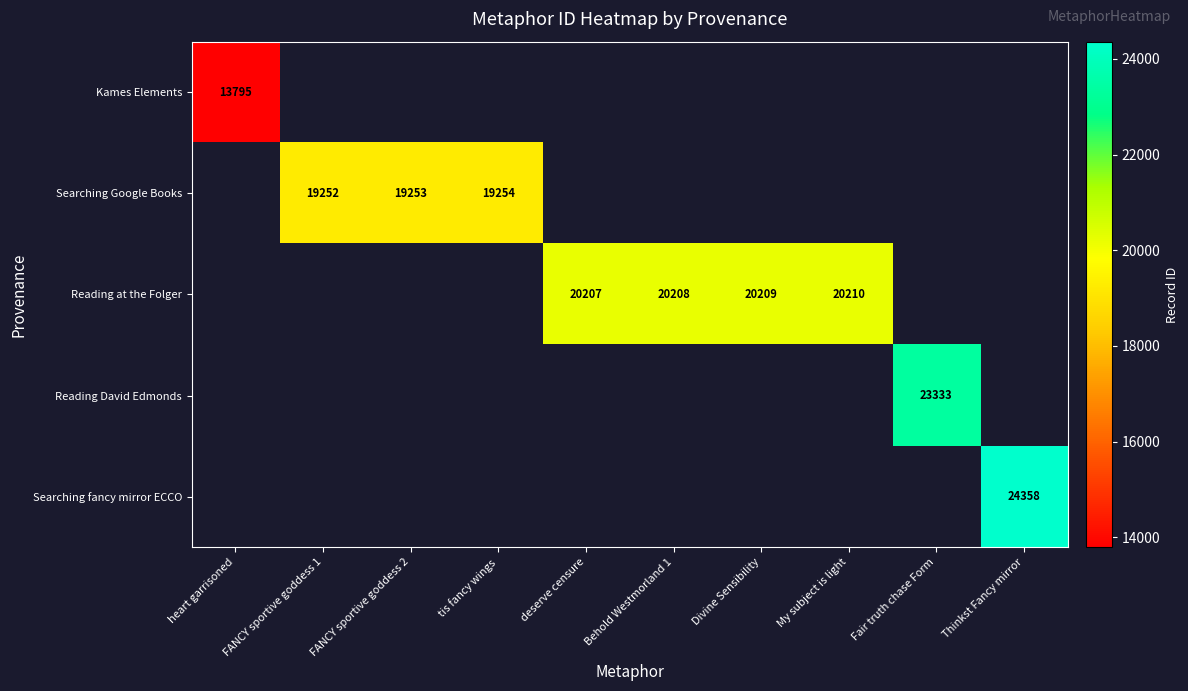

At how many categories does at least one series exceed 17168?

9